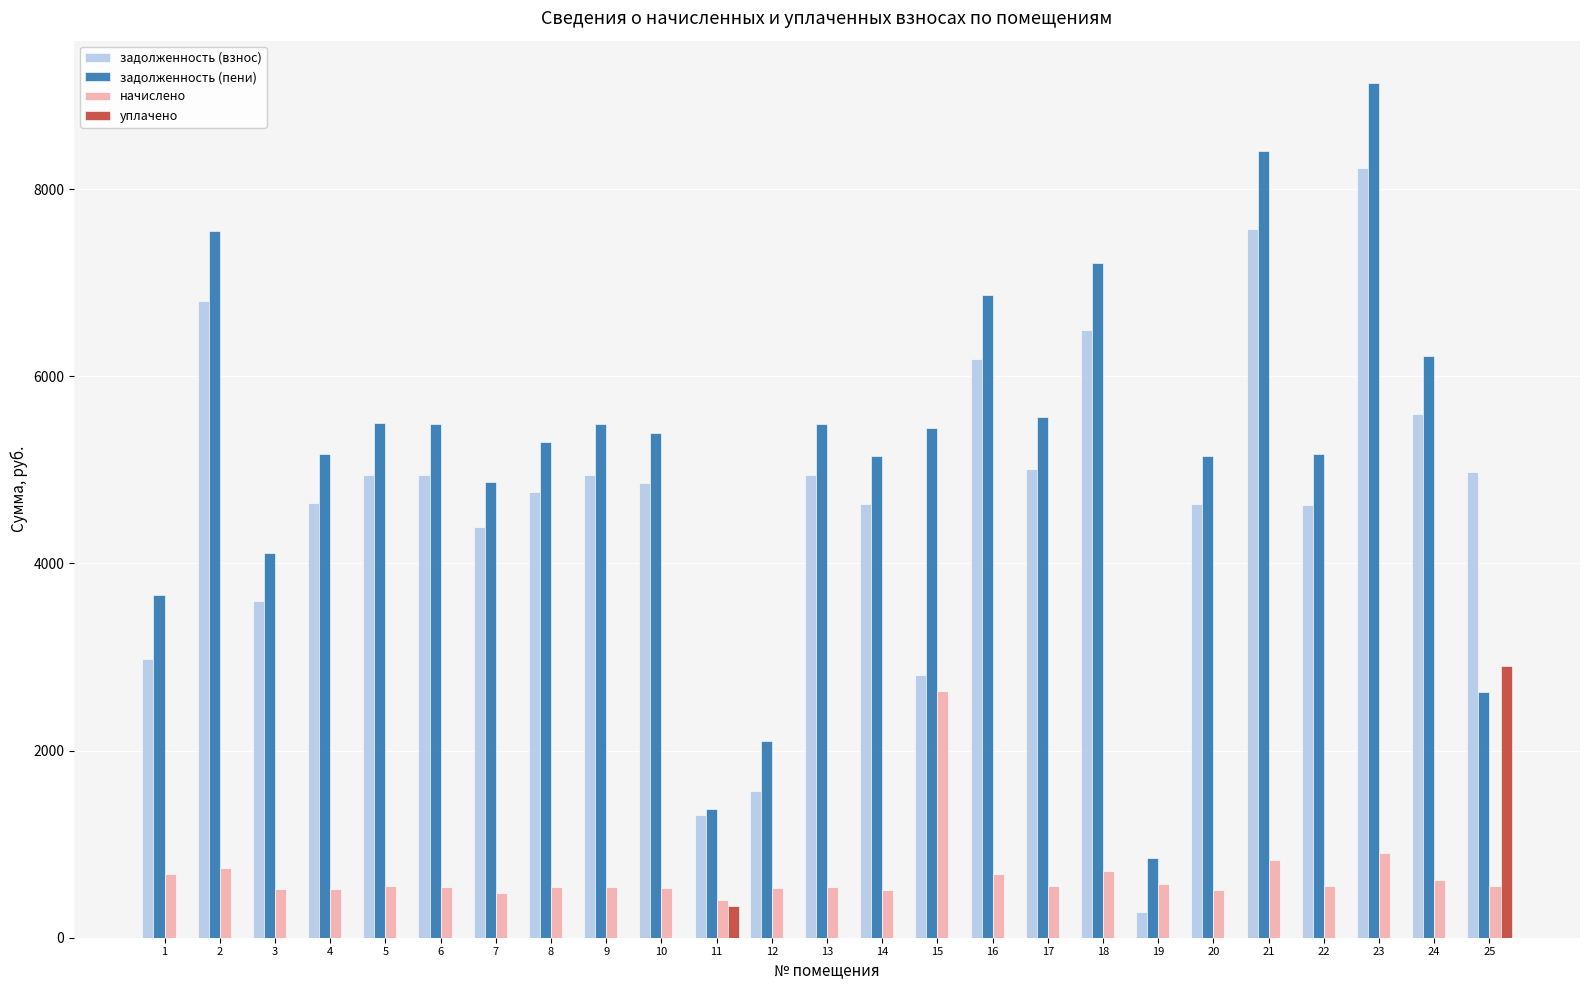

What is the sum of all задолженность (взнос) values?

115753.1